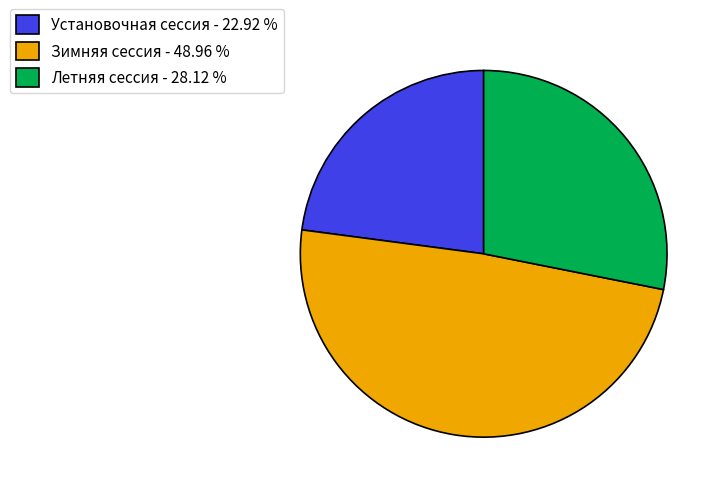

Approximately how many times larger is the value at Зимняя сессия - 48.96 % compared to Летняя сессия - 28.12 %?

1.7